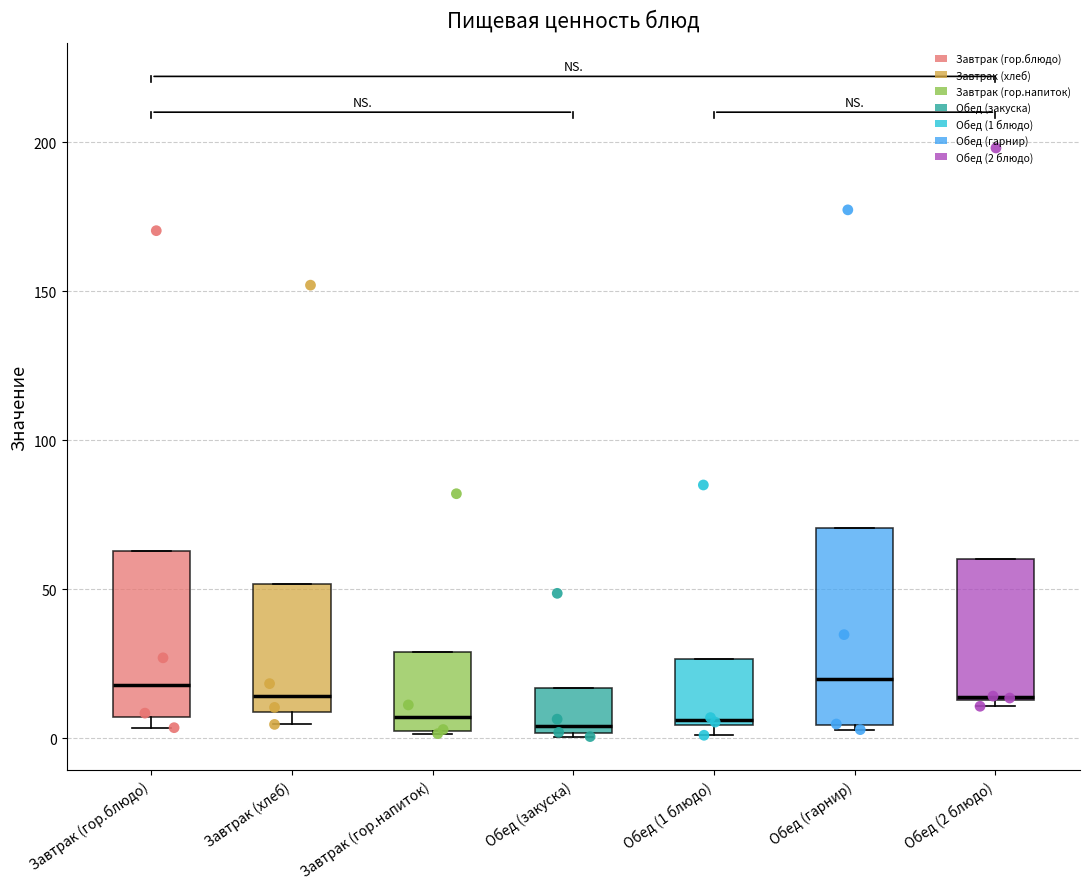

Where is the lower edge of the box for Завтрак (гор.блюдо) on the y-axis? The values are not printed on the chart, so give them approximately, as read against the axis.

5